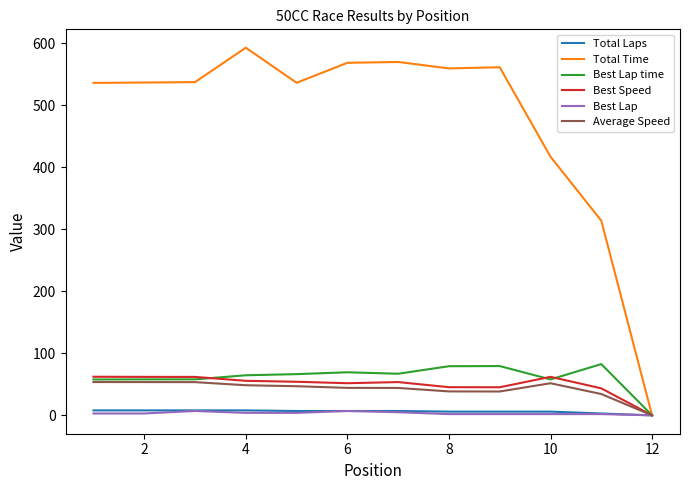

Which series has the widest spread of values?

Total Time